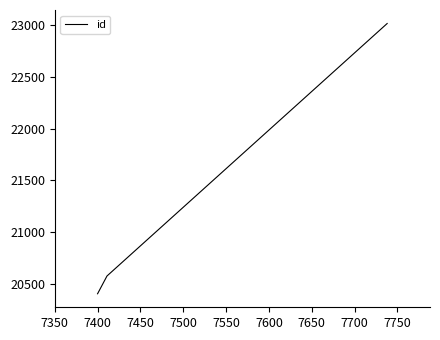

What is the minimum value shown in the chart?

20402